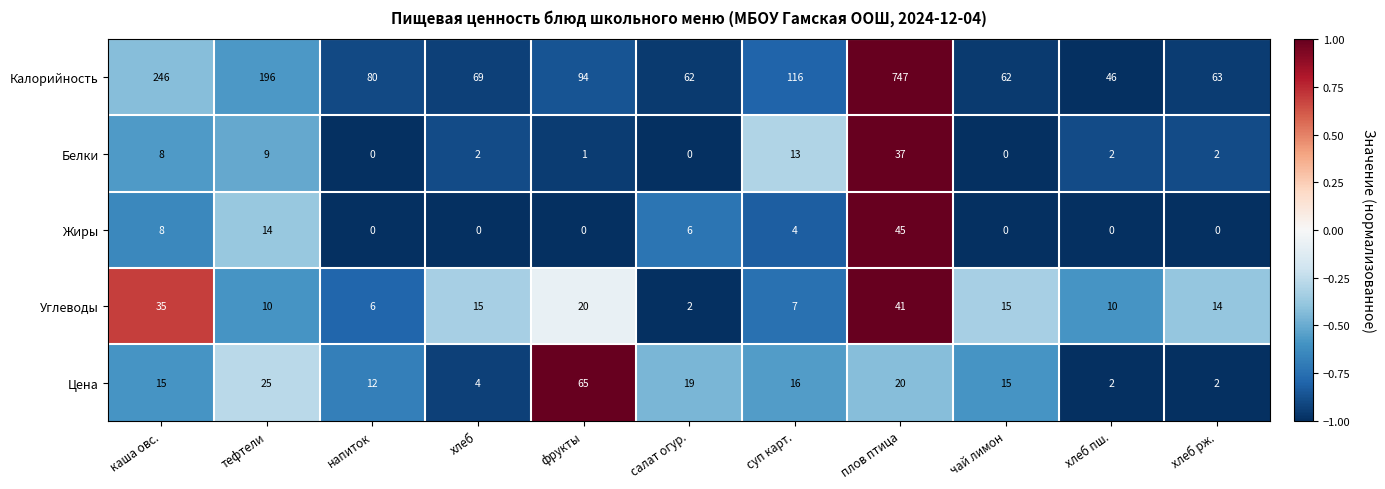

At which label does Цена reach its peak?

фрукты